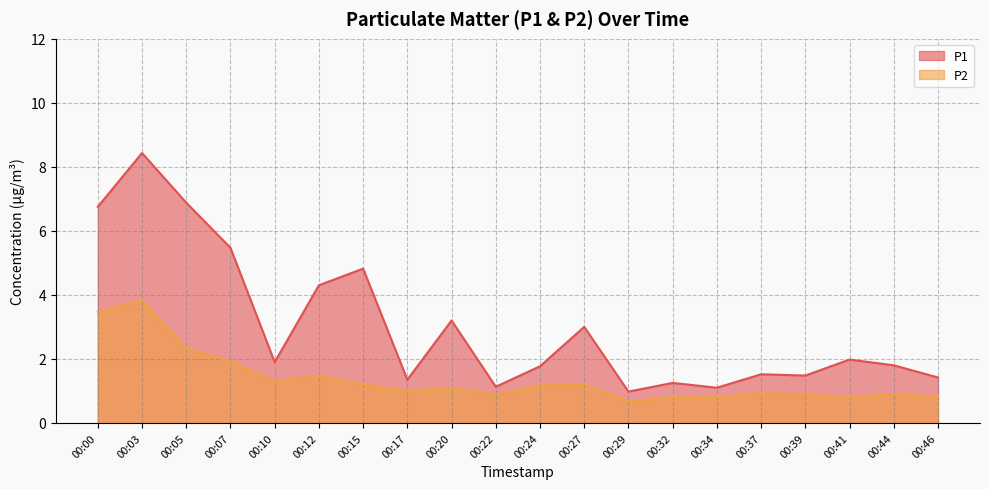

At which label is P1 closest to 4?

00:12